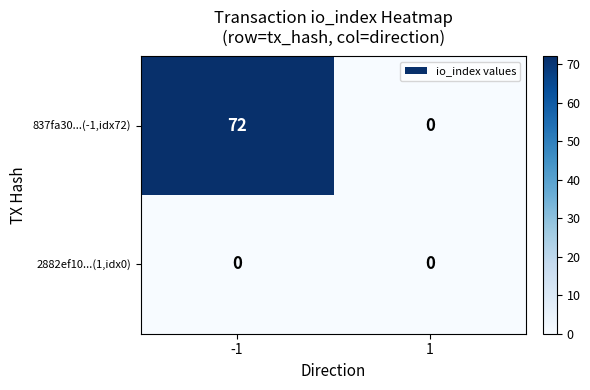

Which series has the largest range (max minus min)?

837fa30...(-1,idx72)